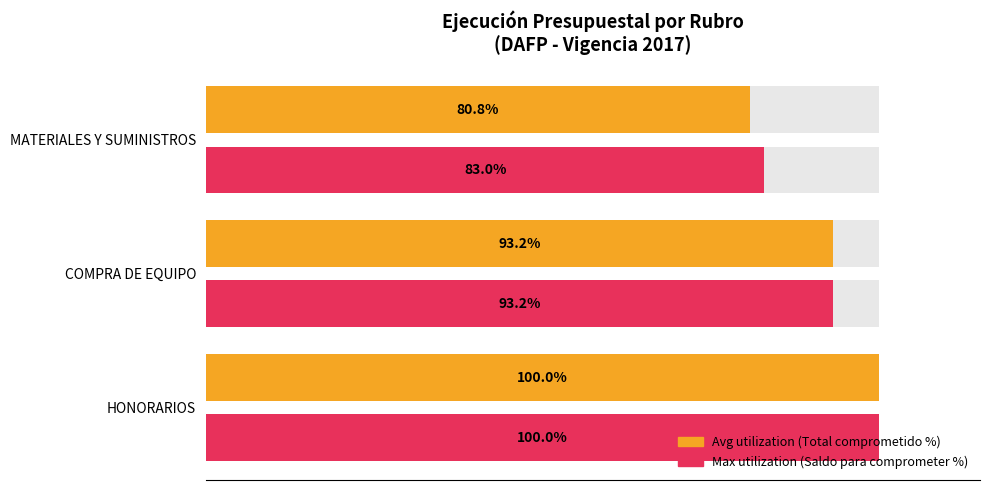

How many data points in Max (Saldo Comprometer %) are above 93?

2